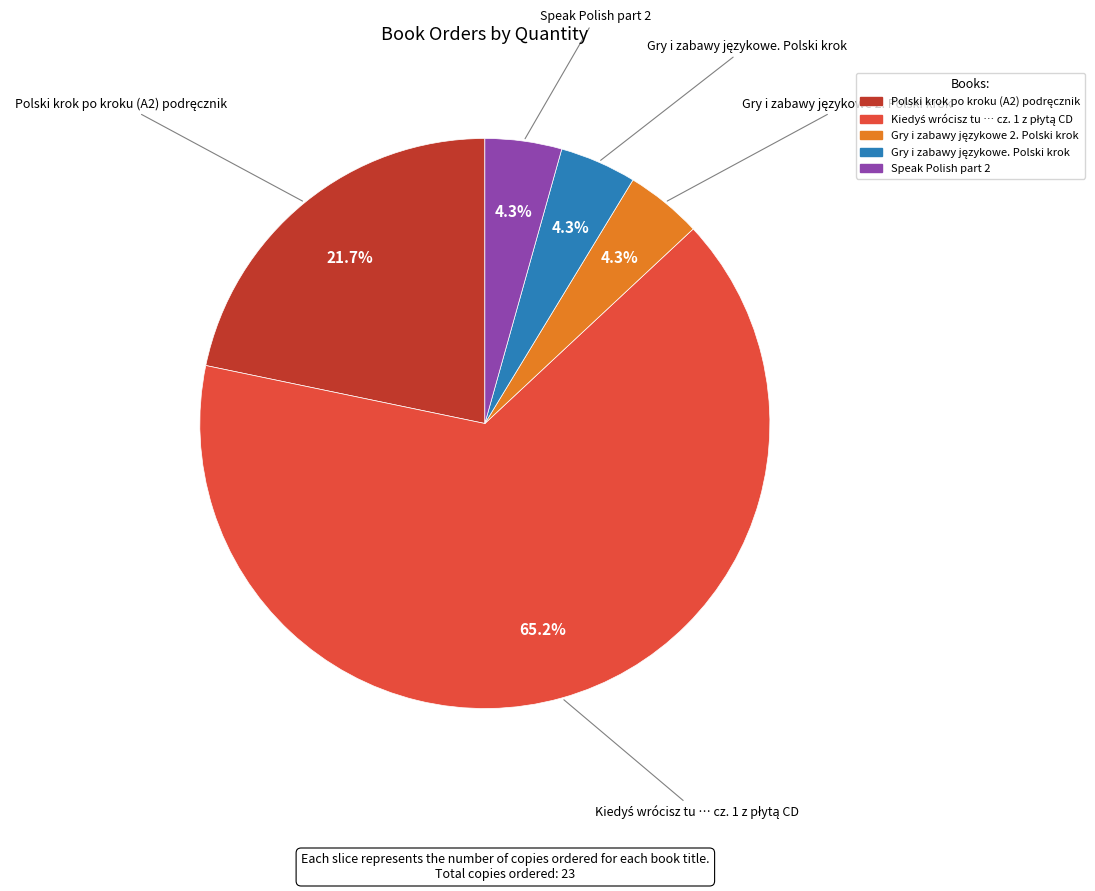

Is there a majority slice in this chart?

Yes